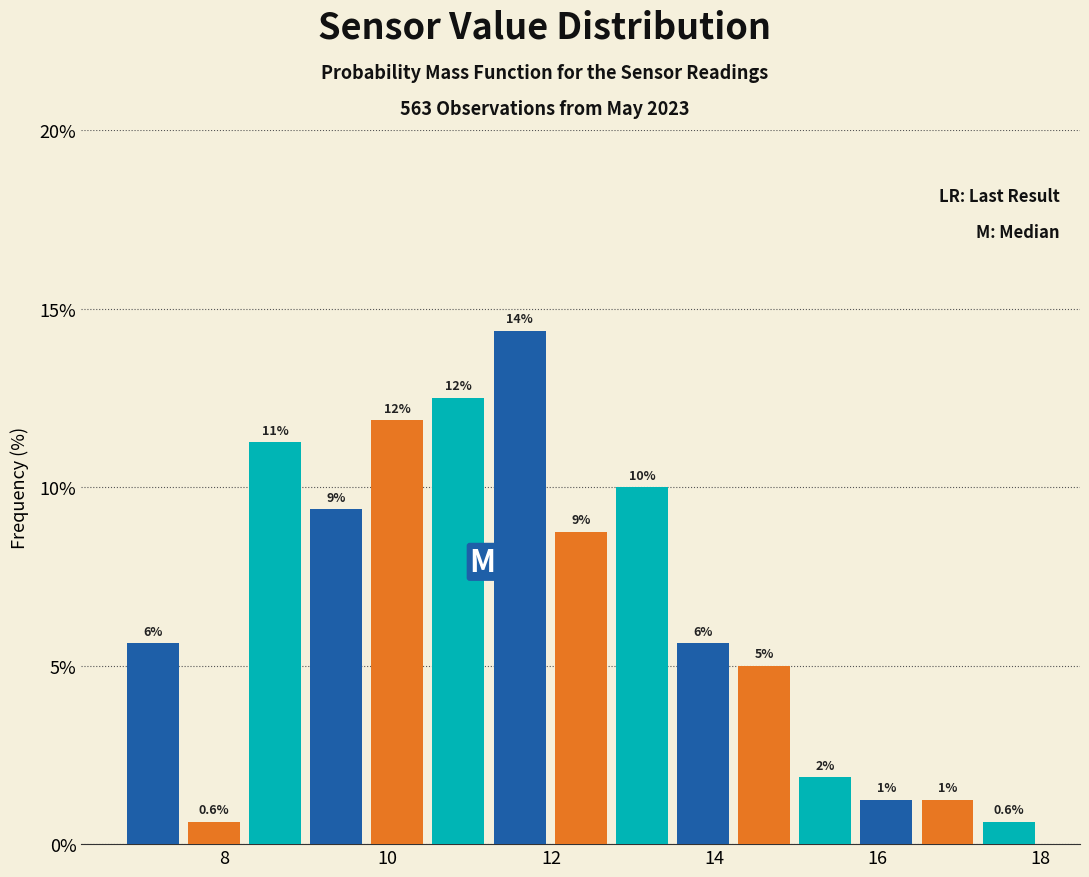

Read against the x-axis, roughly where is the centre of the tallest bar?

11.6